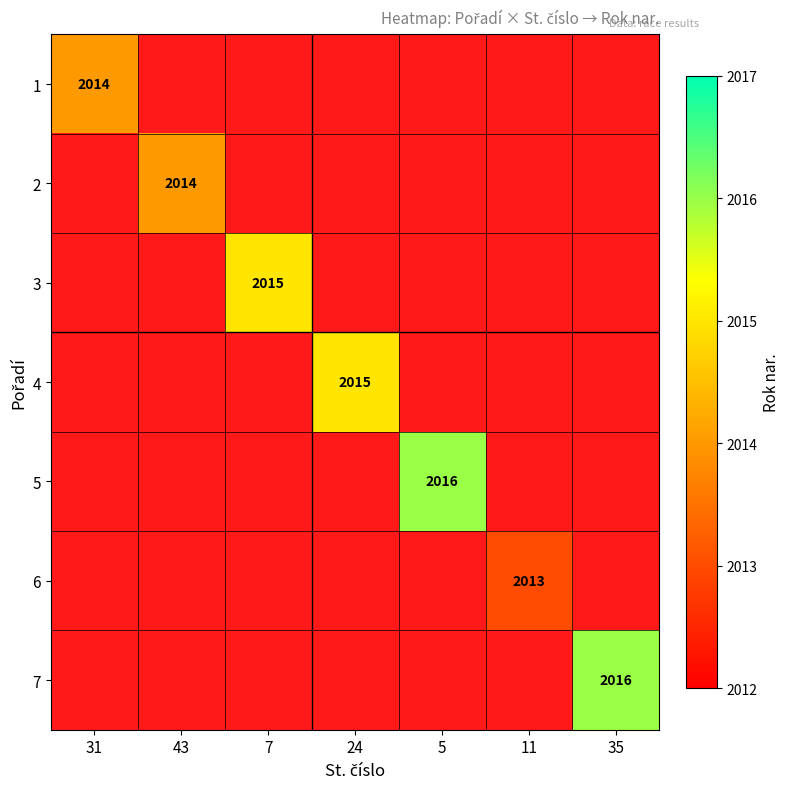

How many distinct data groups are displayed?

7